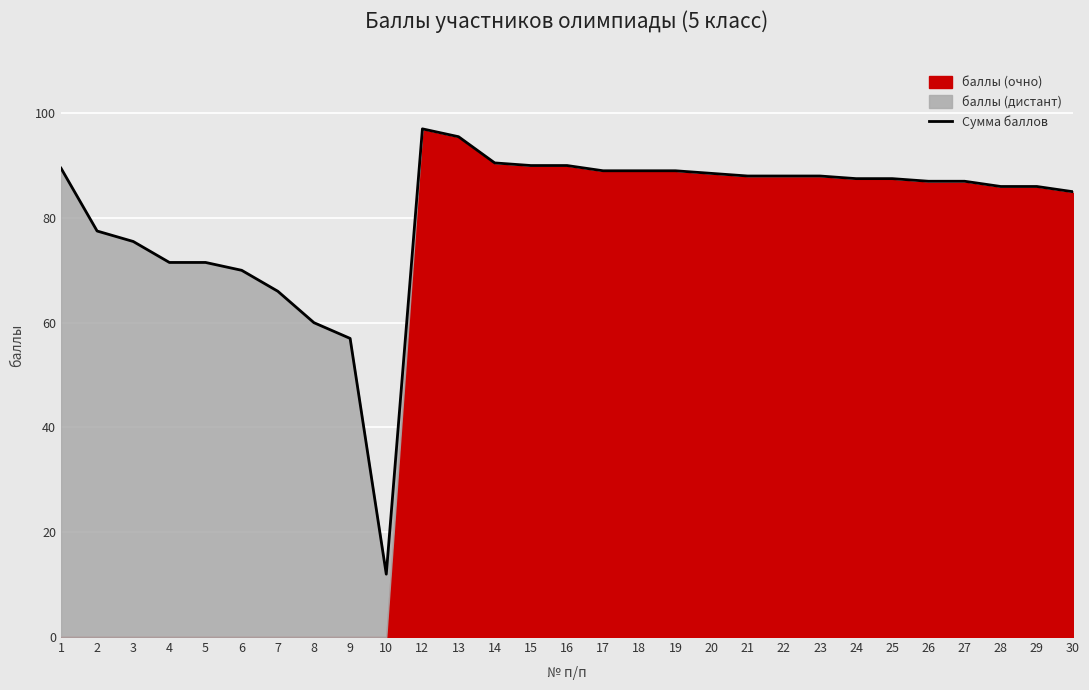

Between 24 and 2, which is larger?

24